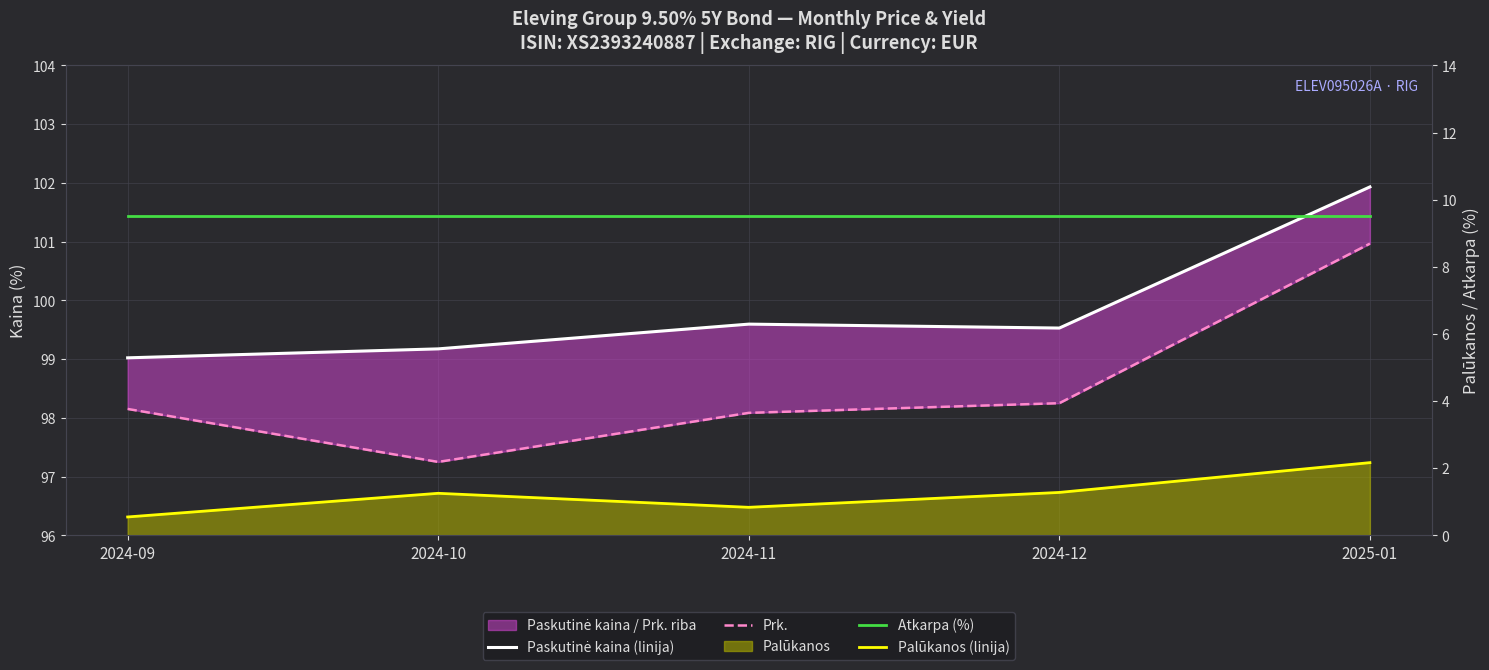

Rank the categories by Palūkanos (linija) value from lowest to highest.

2024-09, 2024-11, 2024-10, 2024-12, 2025-01